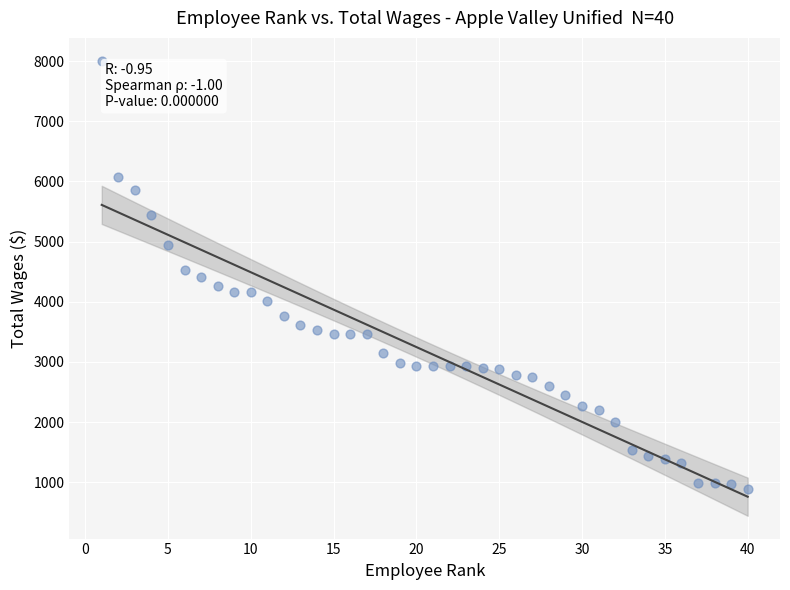

What is the range of Y values (max minus min)?

7120